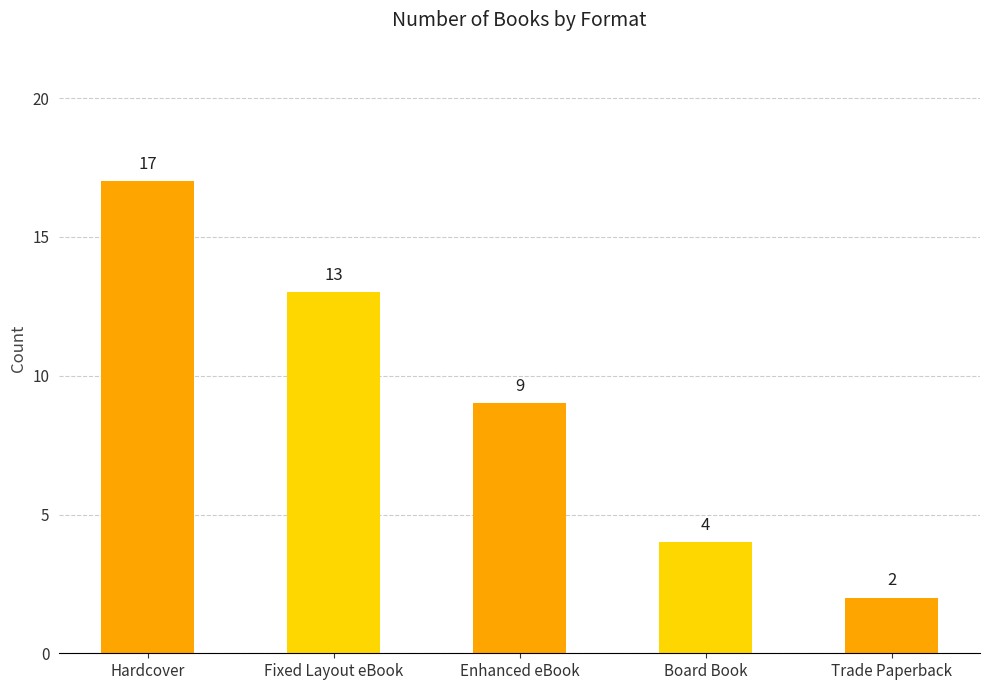

Are the bars grouped side by side (vs. stacked)?

No